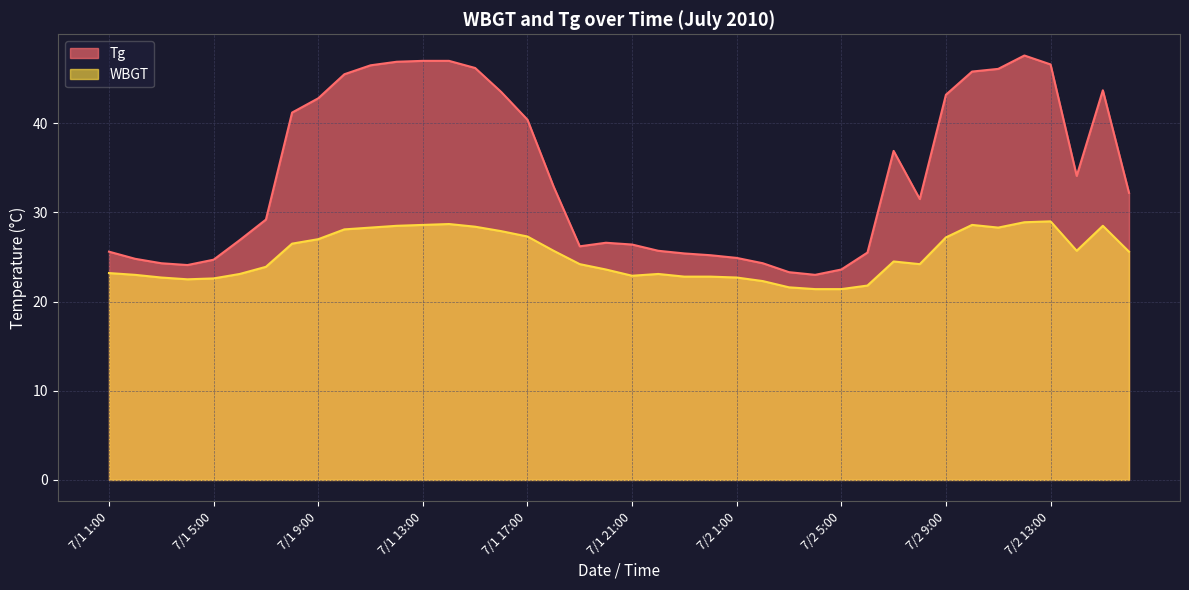

At which label is Tg closest to 35?

7/2 14:00